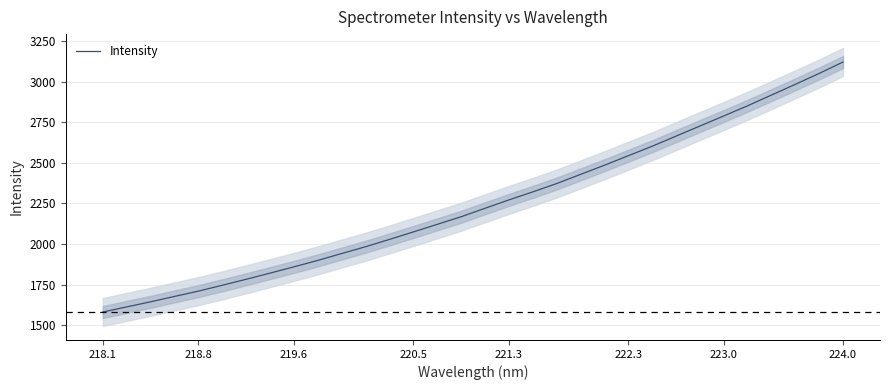

Which category has the highest value in the Intensity series?

224.0